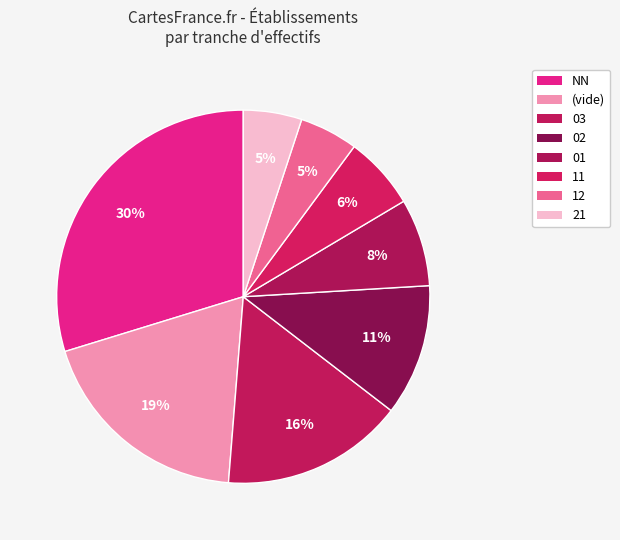

True or false: 11 accounts for 13% of the total.

False